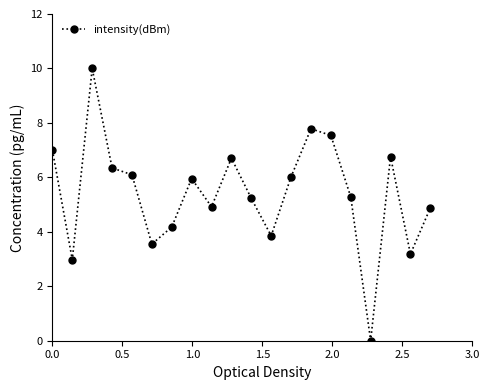

What is the value of the 16th point from the left?

5.3